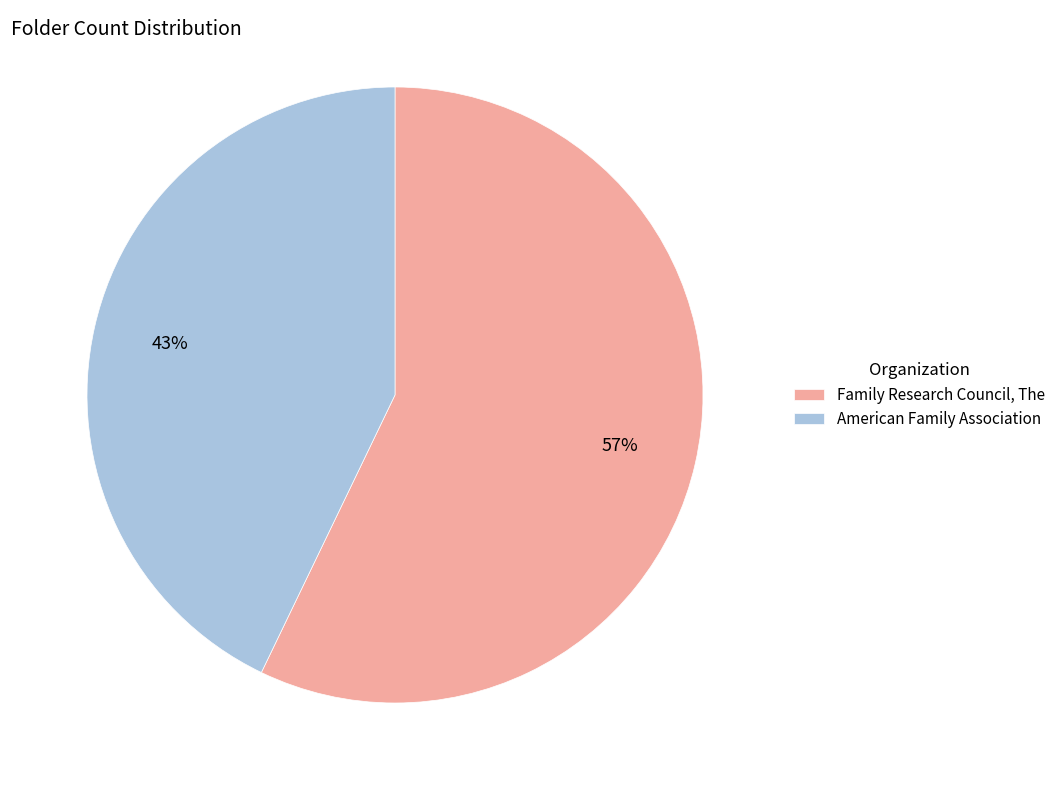

Does American Family Association account for over 50% of the chart?

No